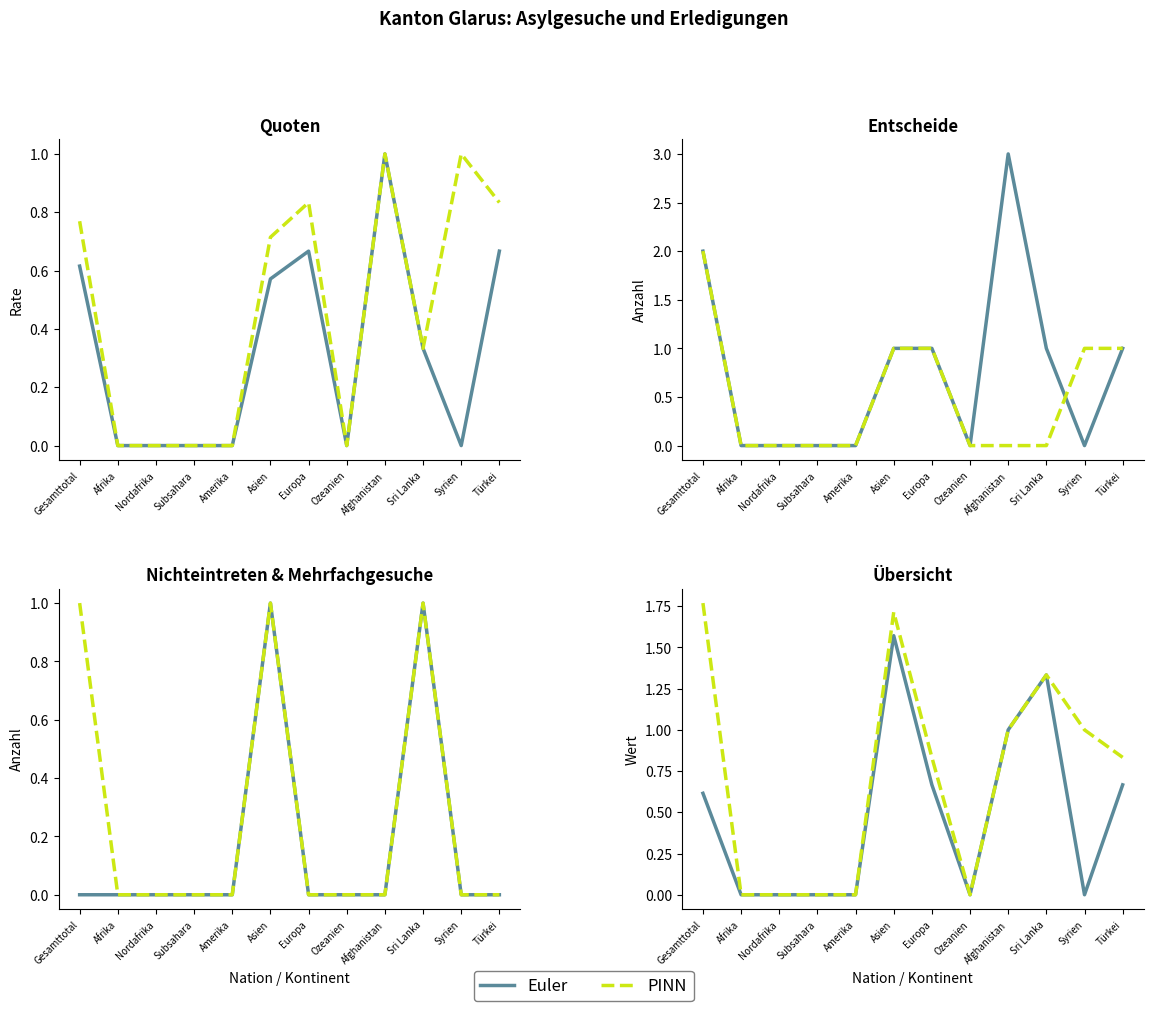

Reading left to right, extract all data points from this chart.

Asylgewährungsquote: 0.6	0.0	0.0	0.0	0.0	0.6	0.7	0.0	1.0	0.3	0.0	0.7
Schutzquote: 0.8	0.0	0.0	0.0	0.0	0.7	0.8	0.0	1.0	0.3	1.0	0.8
Asylgewährungen: 2.0	0.0	0.0	0.0	0.0	1.0	1.0	0.0	3.0	1.0	0.0	1.0
Ablehnungen_mit_VA: 2.0	0.0	0.0	0.0	0.0	1.0	1.0	0.0	0.0	0.0	1.0	1.0
Nichteintreten_ohne_VA: 0.0	0.0	0.0	0.0	0.0	1.0	0.0	0.0	0.0	1.0	0.0	0.0
Mehrfachgesuche: 1.0	0.0	0.0	0.0	0.0	1.0	0.0	0.0	0.0	1.0	0.0	0.0